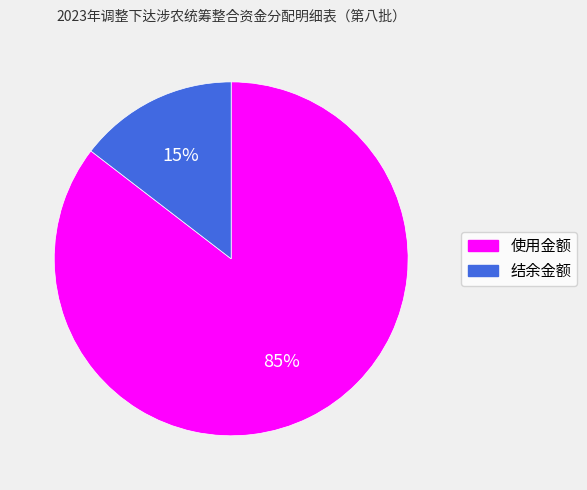

Which has a higher value, 使用金额 or 结余金额?

使用金额